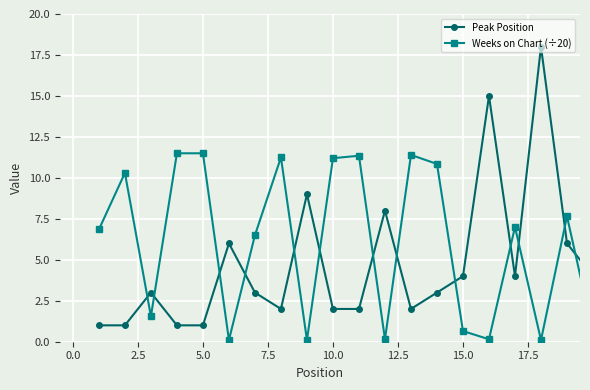

Which series has the widest spread of values?

Peak Position